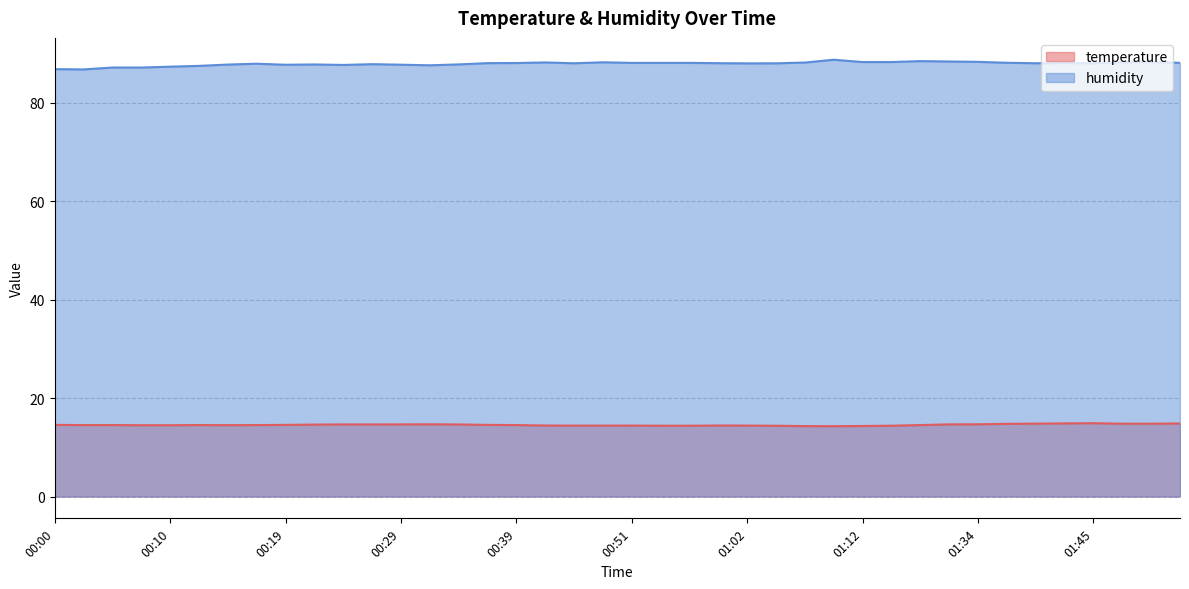

How many values in the humidity series exceed 88?

21